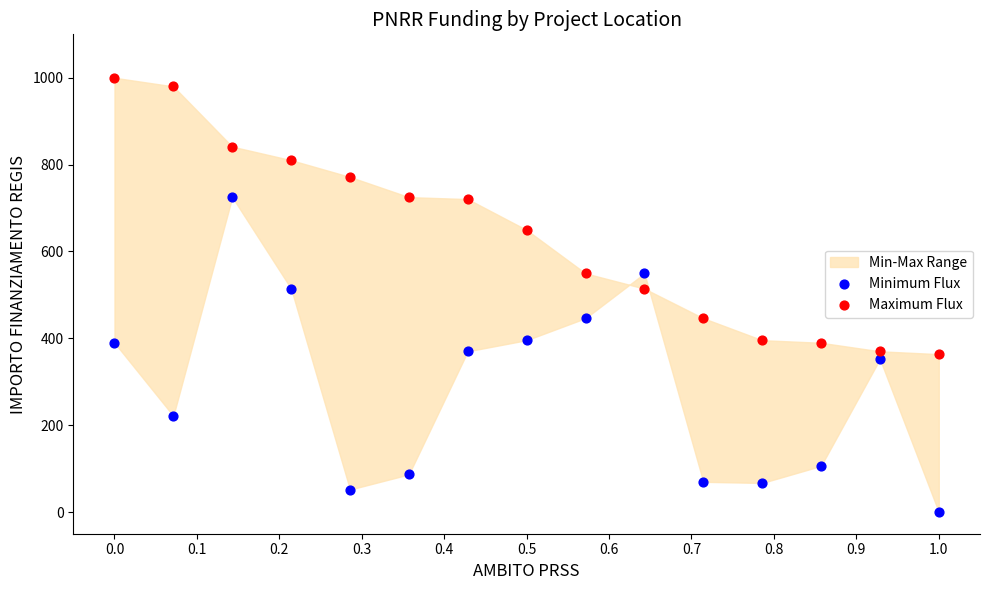

Which series has the largest Y range (max minus min)?

Minimum Flux